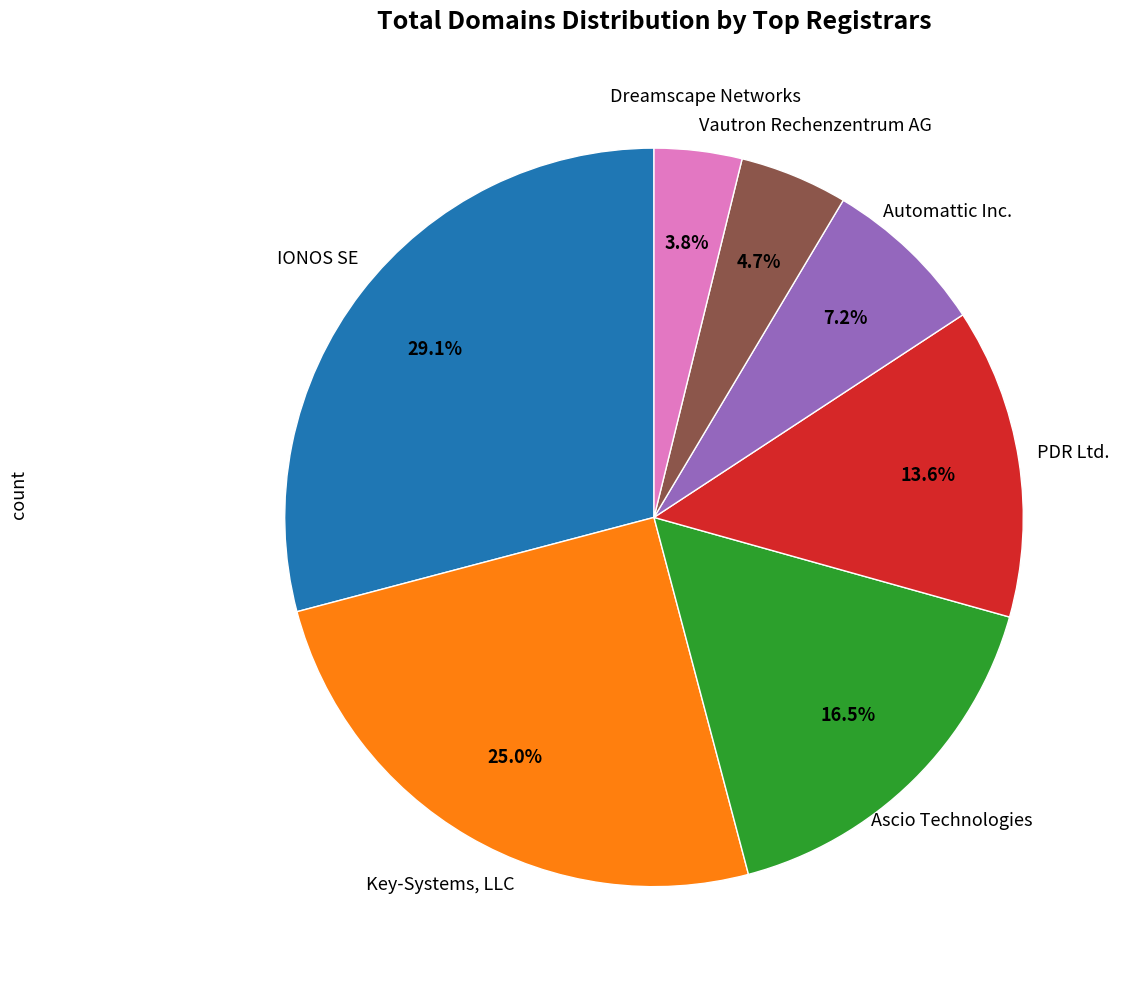

How many slices are in this pie chart?

7